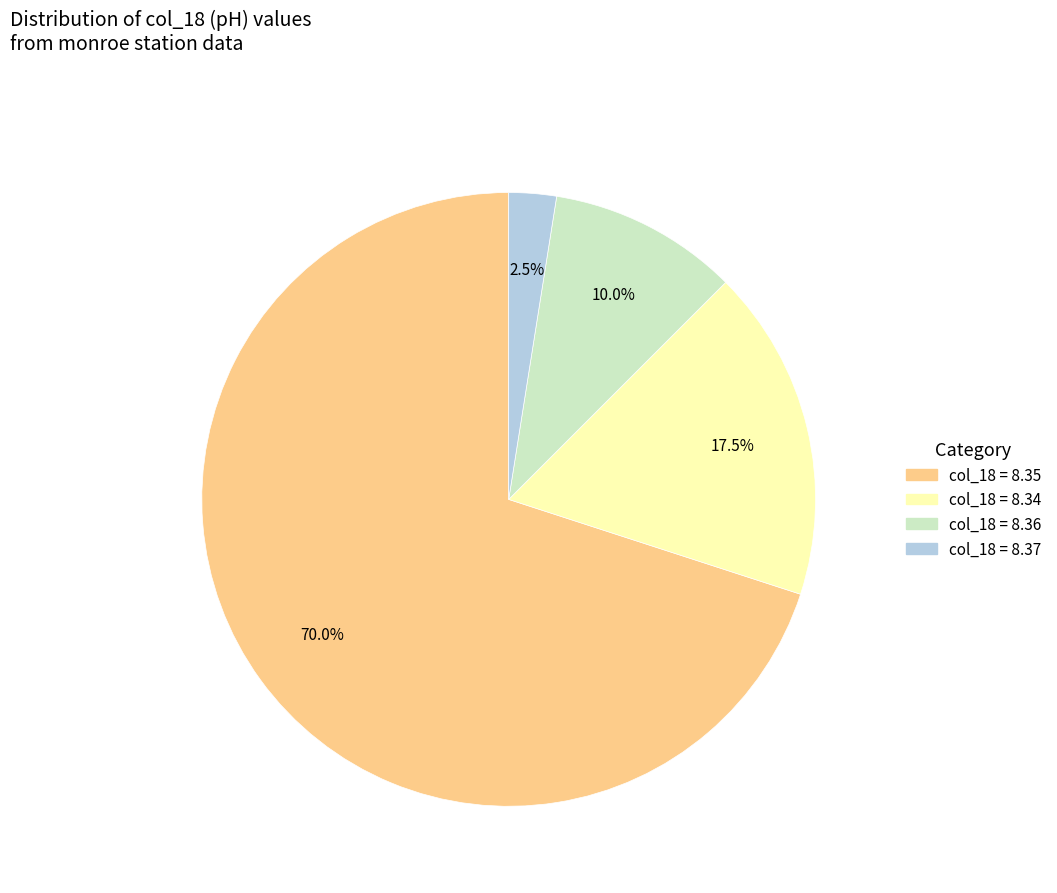

Is there any slice that represents more than half of the pie?

Yes